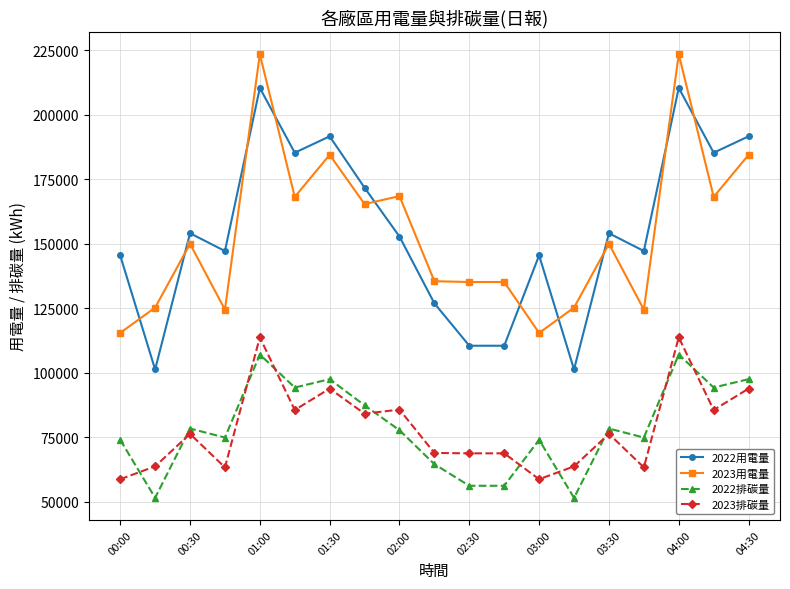

True or false: 2022用電量 and 2023排碳量 intersect in this chart.

False